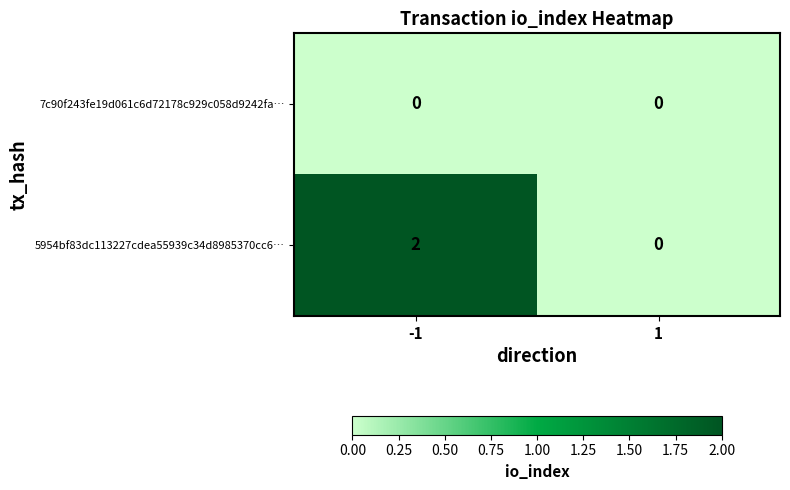

Is it true that 7c90f243fe19d061c6d72178c929c058d9242fa… equals 0 at -1?

True